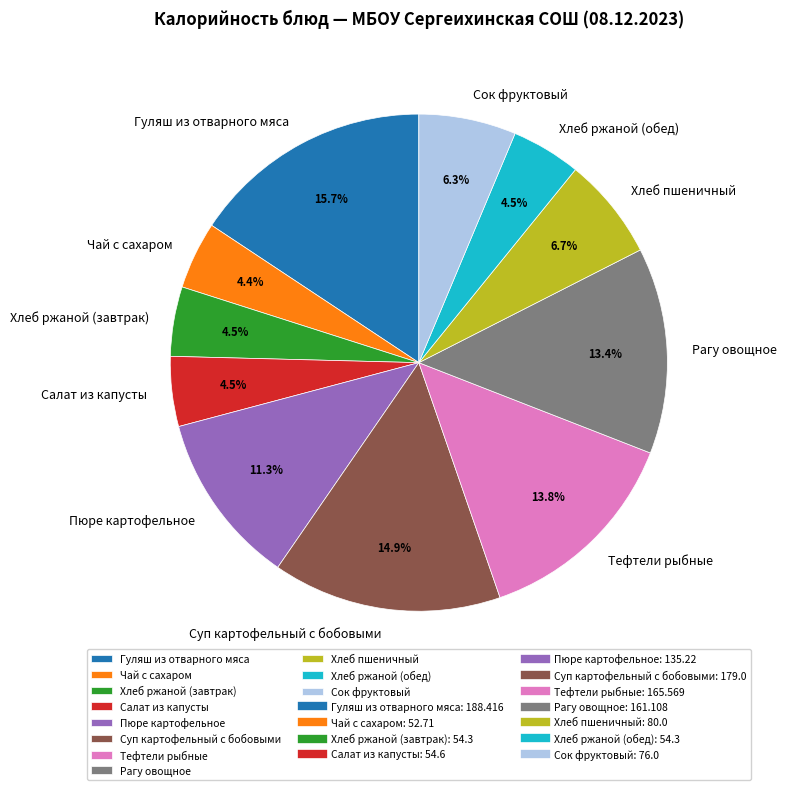

Which category has the biggest portion of the pie?

Гуляш из отварного мяса